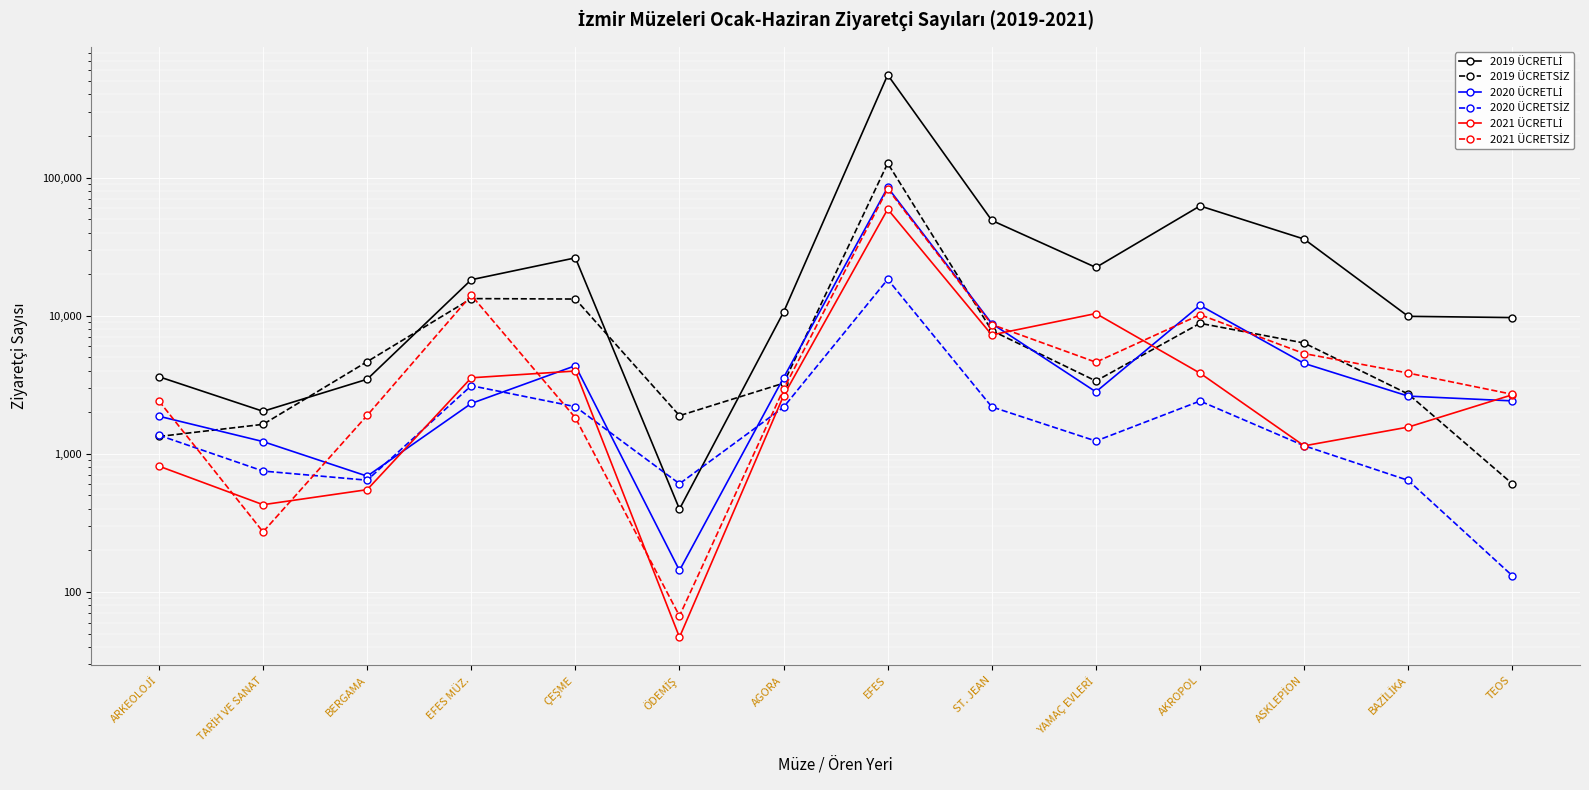

What is the highest value of the 2021 ÜCRETLİ series?

59032